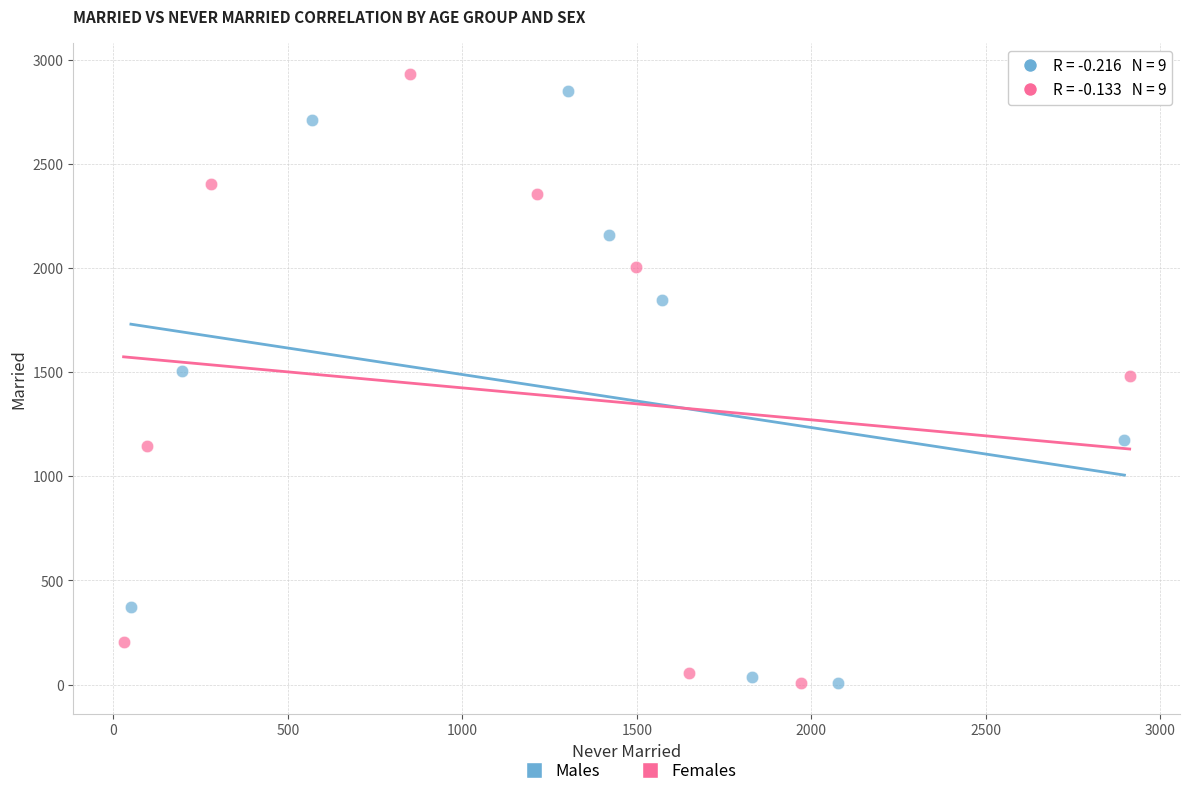

Which series has the widest spread of Y values?

Females